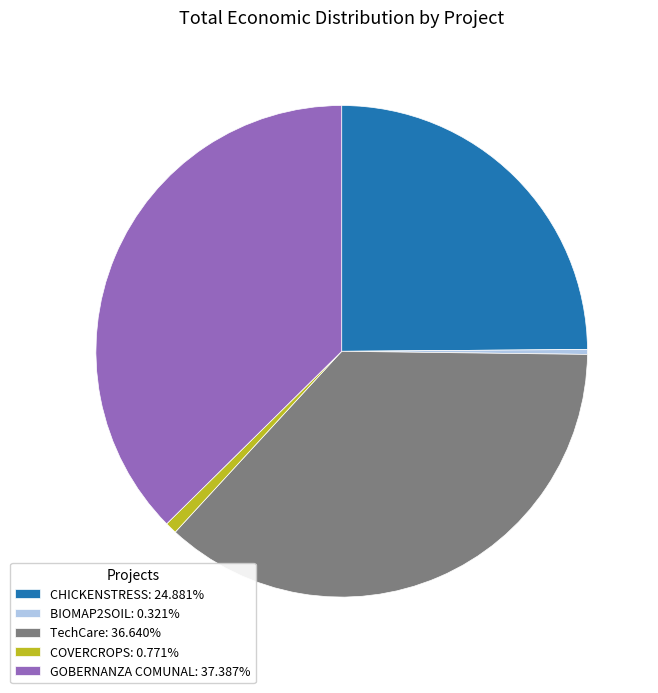

Which category has the biggest portion of the pie?

GOBERNANZA COMUNAL